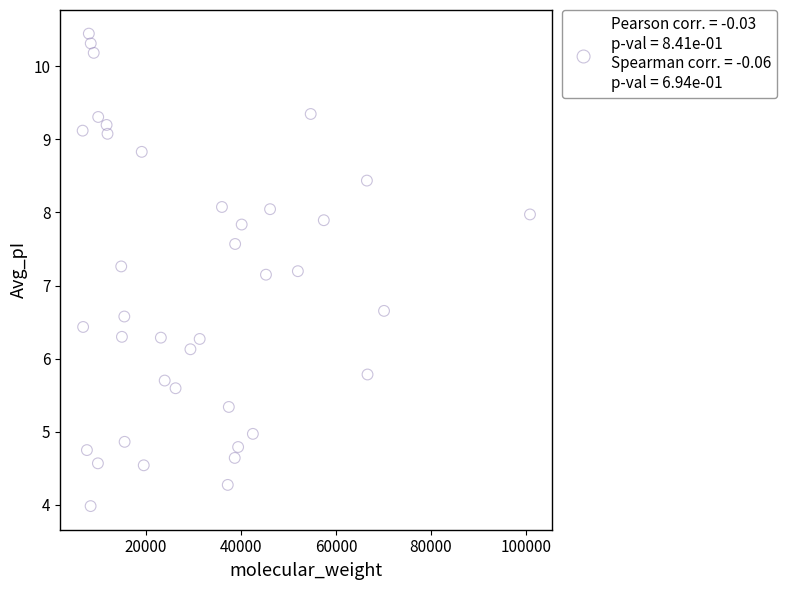

What is the range of Y values (max minus min)?

6.5